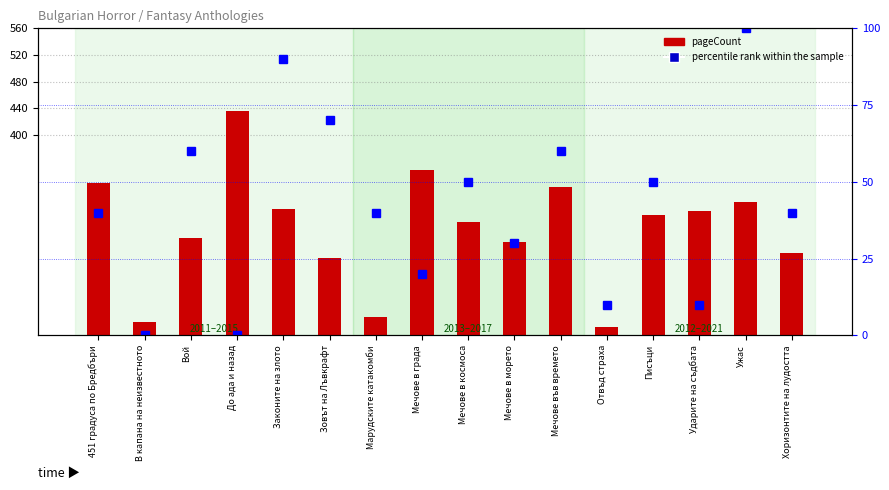

What is the highest value of the percentile rank within the sample series?

100